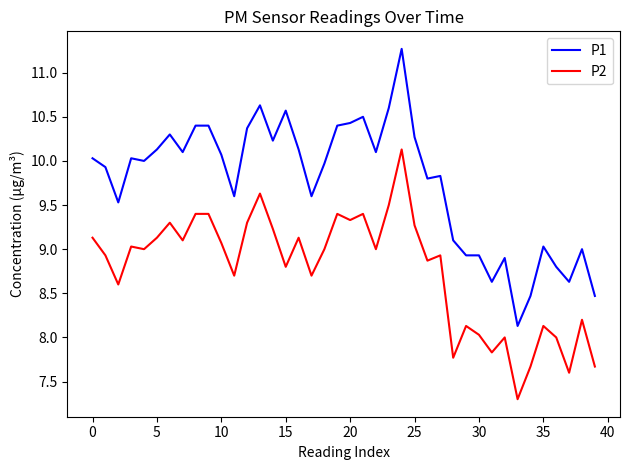

What is the minimum value shown in the chart?

7.3